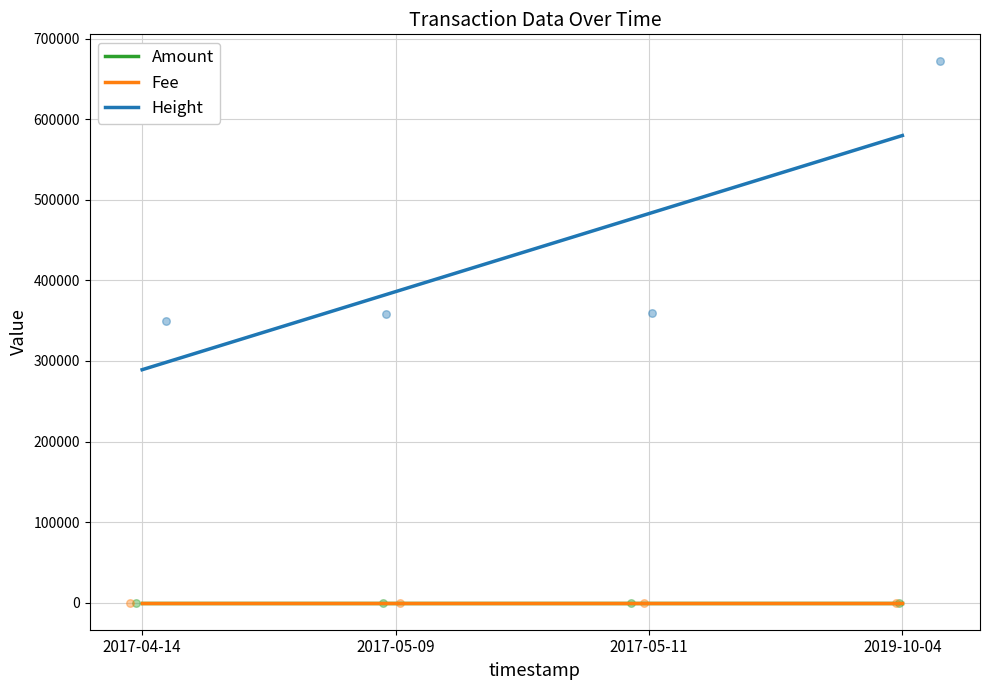

Which series reaches the maximum Y coordinate?

Height